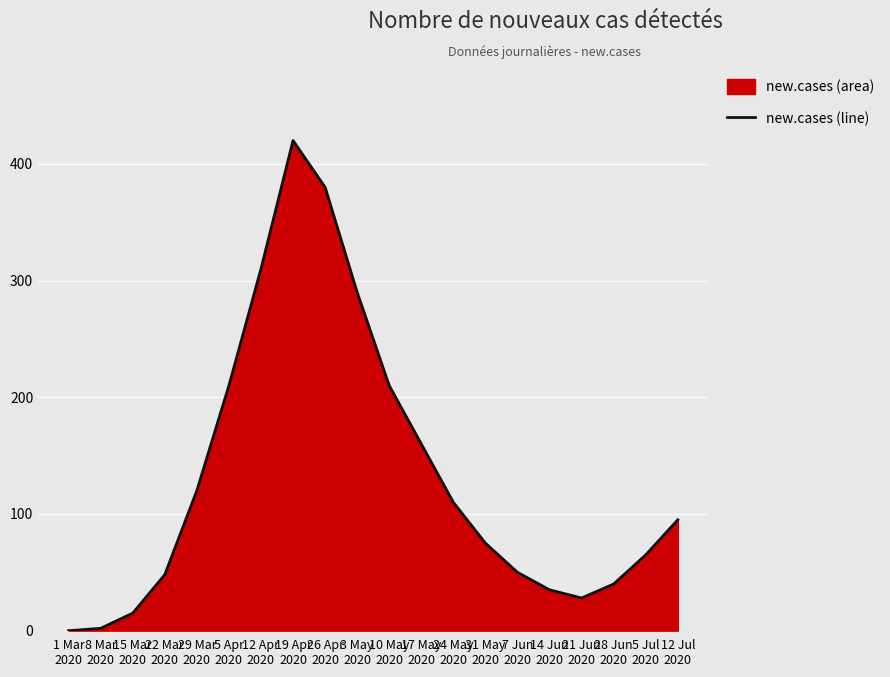

What is the difference between the values at 24 May
2020 and 31 May
2020?

35